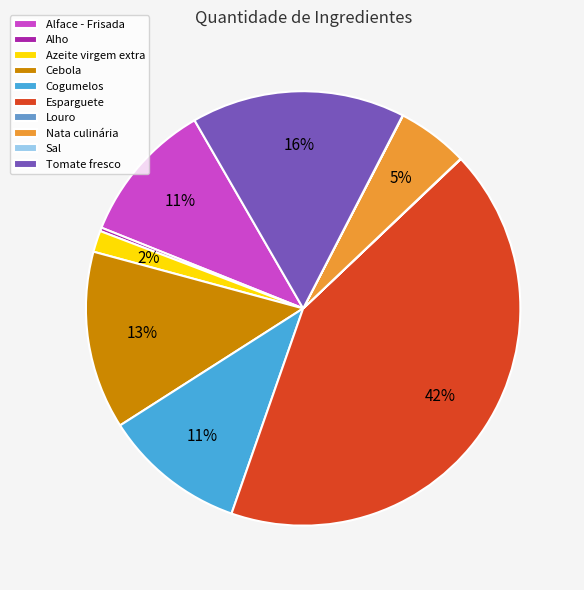

Which has a higher value, Cogumelos or Nata culinária?

Cogumelos